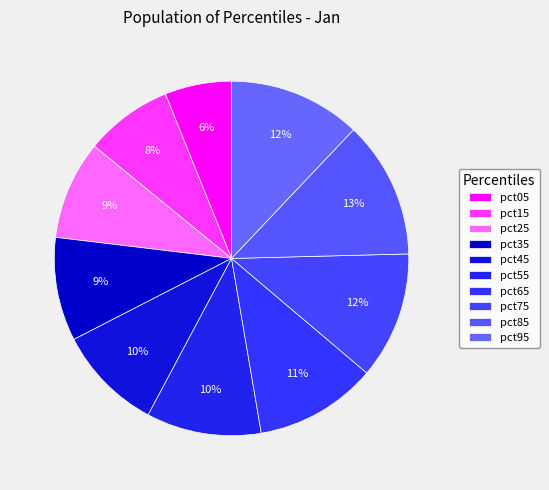

True or false: pct55 accounts for 10% of the total.

True